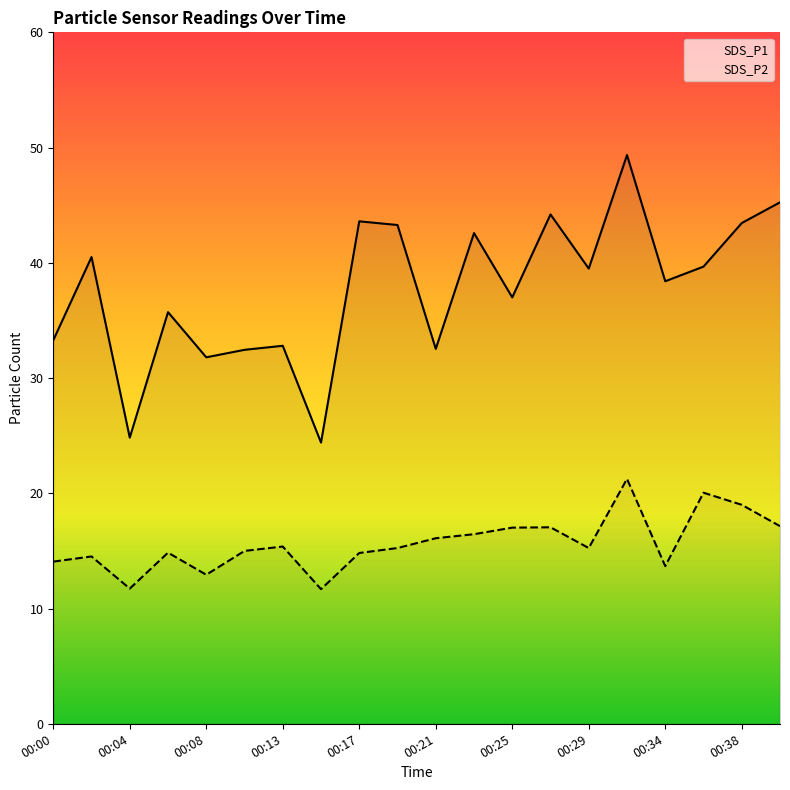

What is the value of the SDS_P1 point at the 1st from the left?

33.3